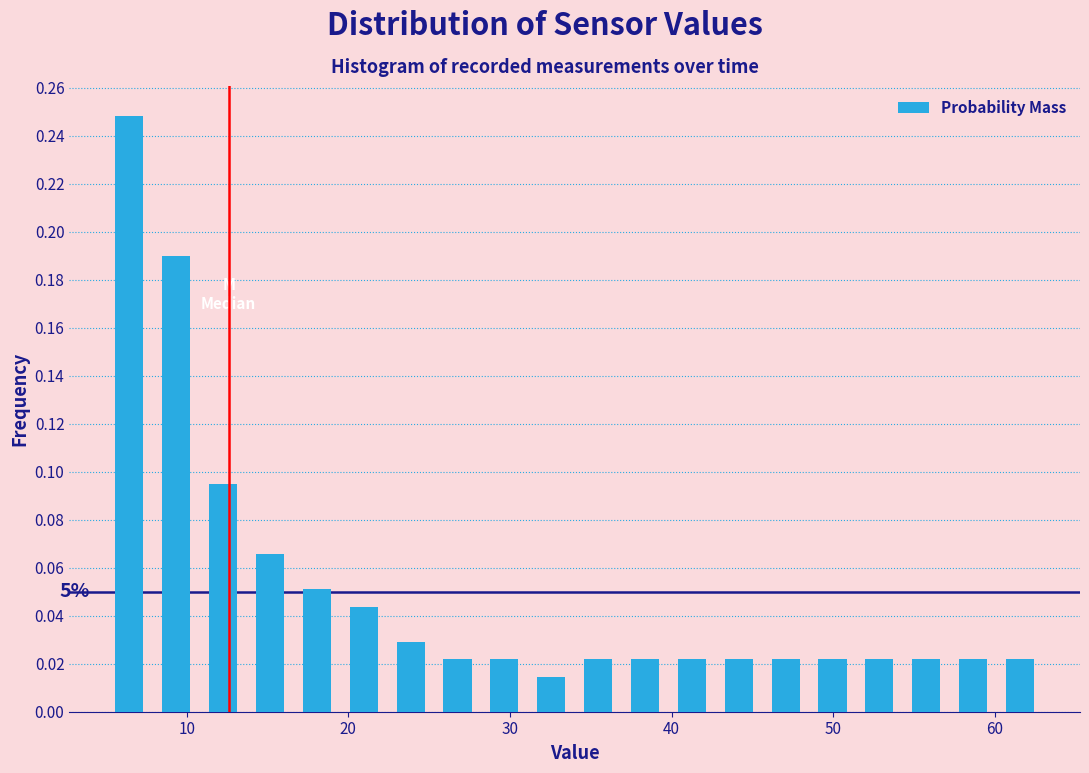

Read against the x-axis, roughly where is the centre of the tallest bar?

6